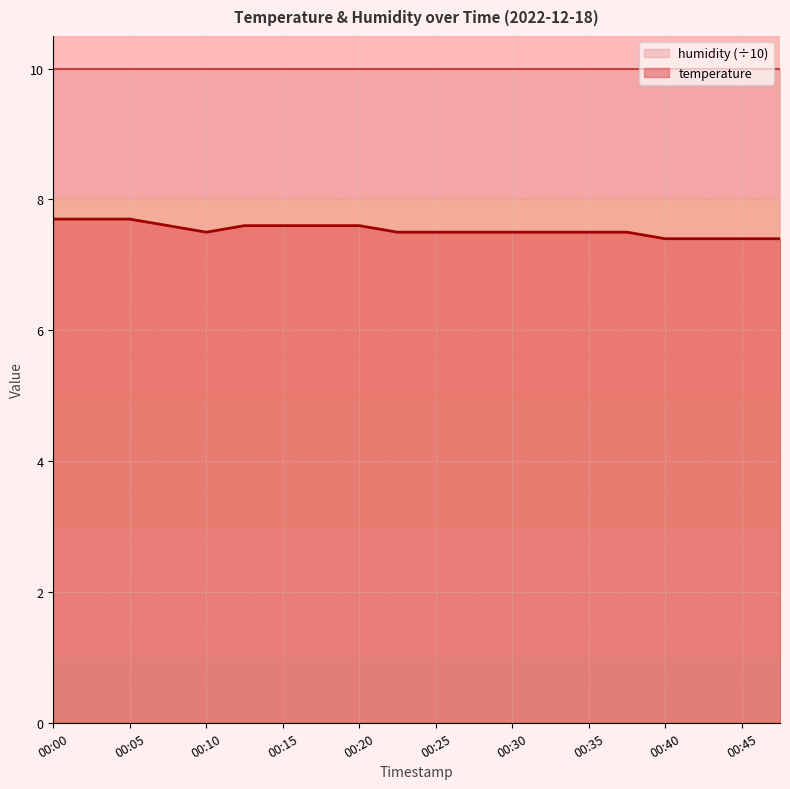

What is the sum of the values at 00:45 and 00:23?

14.9